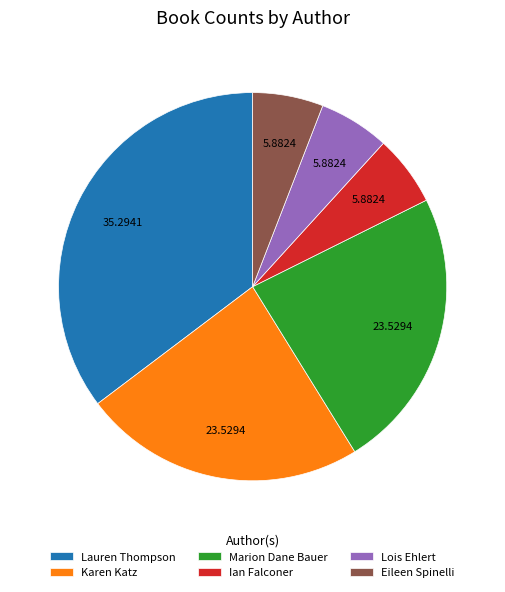

Does Lois Ehlert represent more than half of the total?

No